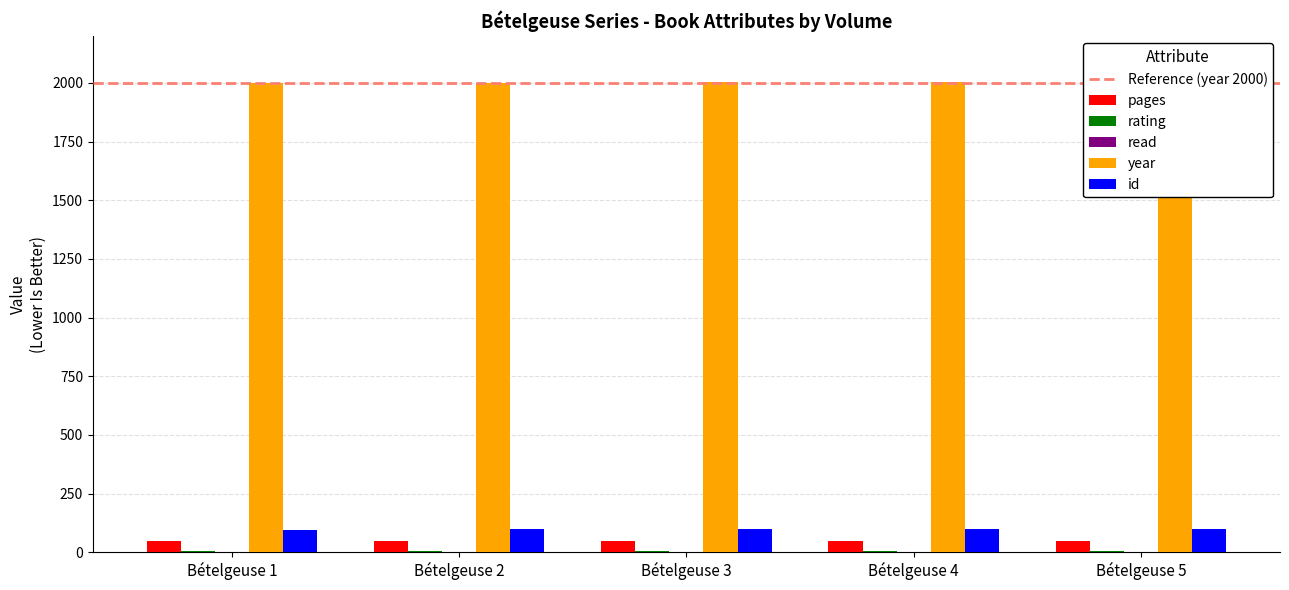

Reading left to right, list all the values displayed in this chart.

pages: 48	48	48	48	48
rating: 5	5	5	5	5
read: 1	1	1	1	1
year: 2000	2001	2002	2003	2005
id: 96	97	98	99	100